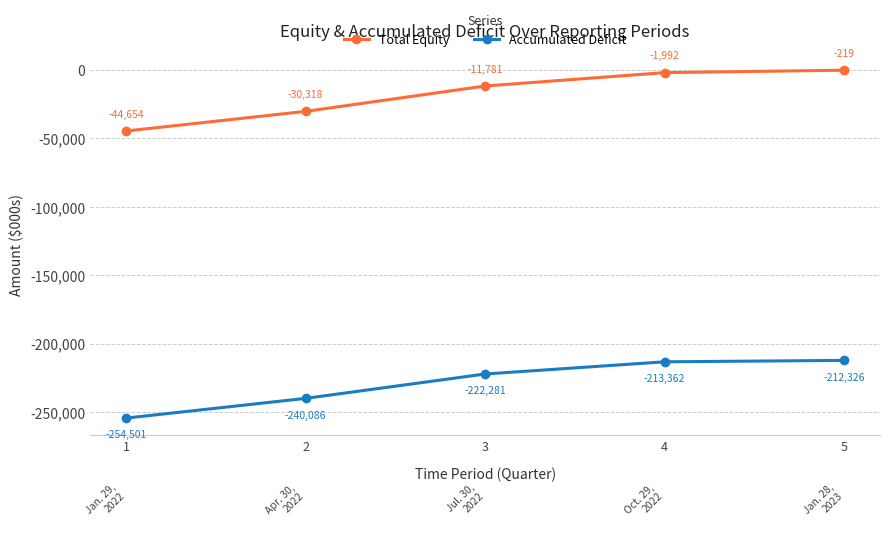

Rank the series by their average value, from highest to lowest.

Total Equity, Accumulated Deficit